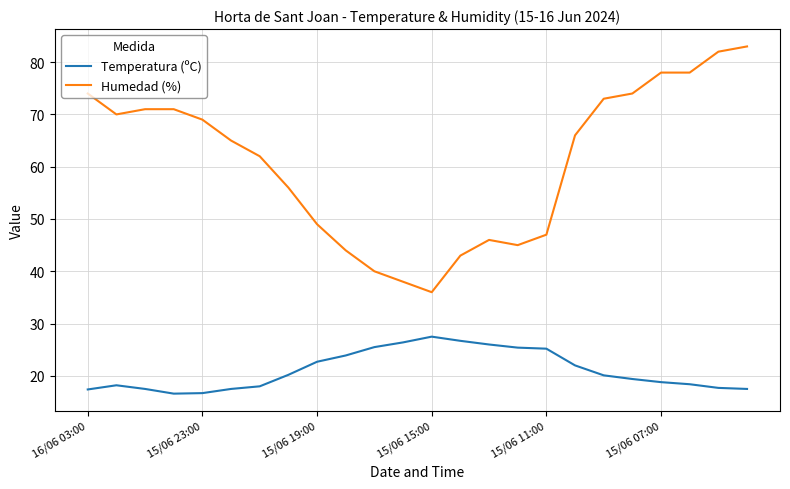

Which series has the widest spread of values?

Humedad (%)